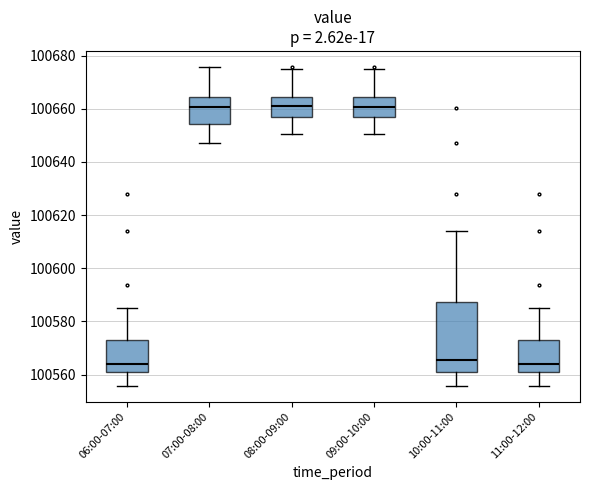

Reading left to right, read every box against the y-axis: the position of its median line, the range the box covers, and the ends of its whiskers. The values are not printed on the chart, so give them approximately, as read against the axis.

06:00-07:00: median 100564, box 100562 to 100574, whiskers 100556 to 100586
07:00-08:00: median 100660, box 100654 to 100664, whiskers 100646 to 100676
08:00-09:00: median 100662, box 100656 to 100664, whiskers 100650 to 100674
09:00-10:00: median 100660, box 100656 to 100664, whiskers 100650 to 100674
10:00-11:00: median 100566, box 100562 to 100588, whiskers 100556 to 100614
11:00-12:00: median 100564, box 100562 to 100574, whiskers 100556 to 100586